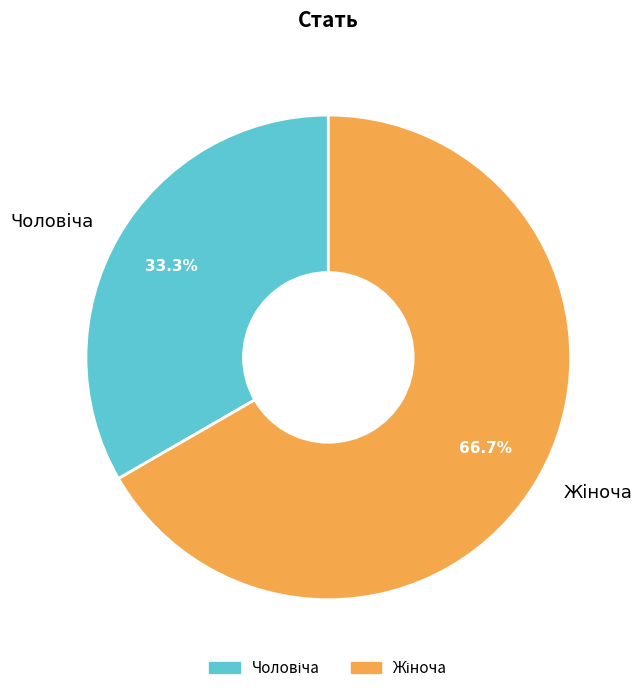

Does any single category account for the majority?

Yes